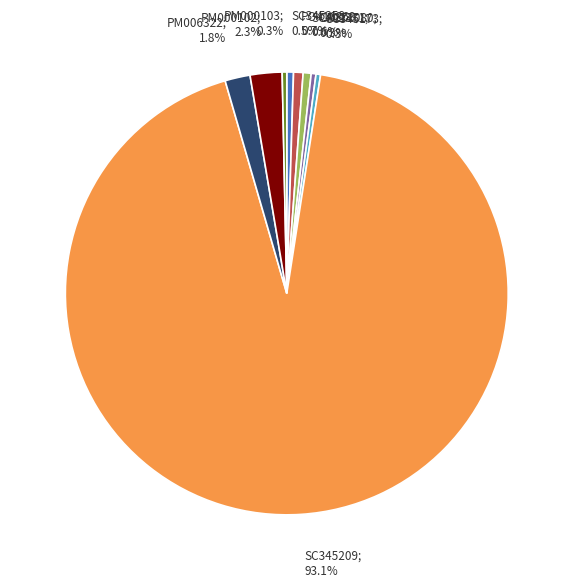

Is there a majority slice in this chart?

Yes